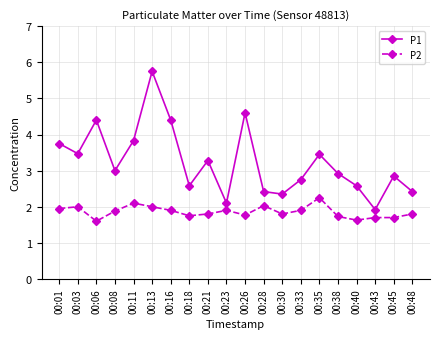

Which series changed the most between 00:11 and 00:30?

P1